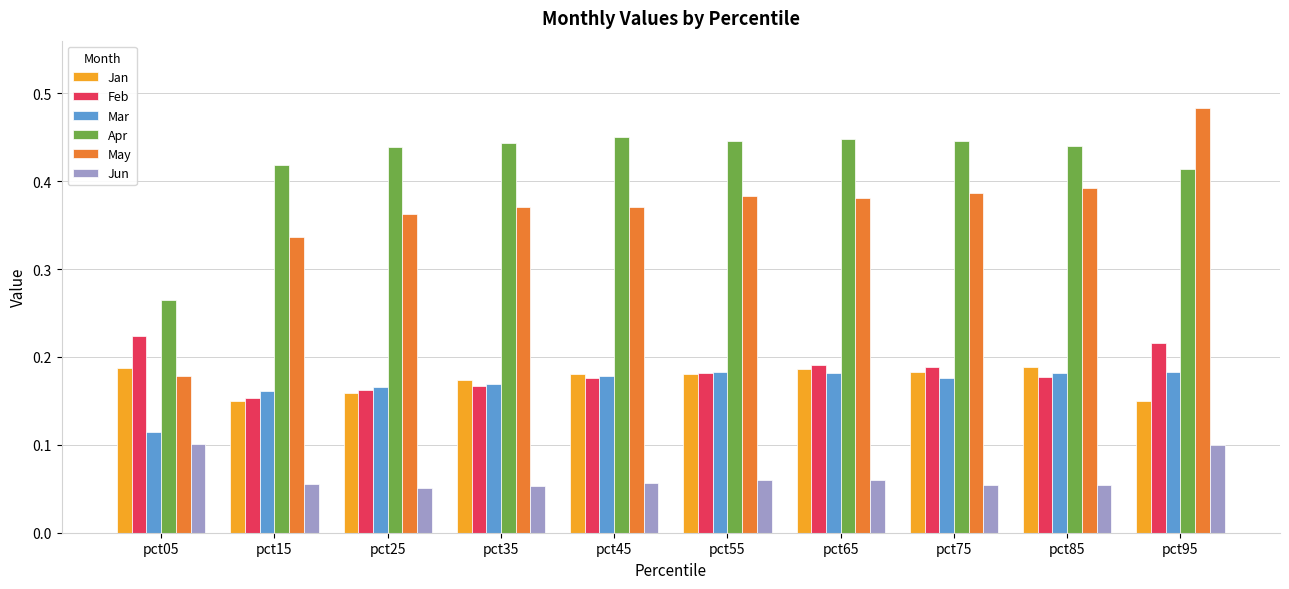

The value of Feb at pct25 is 0.1. True or false?

False